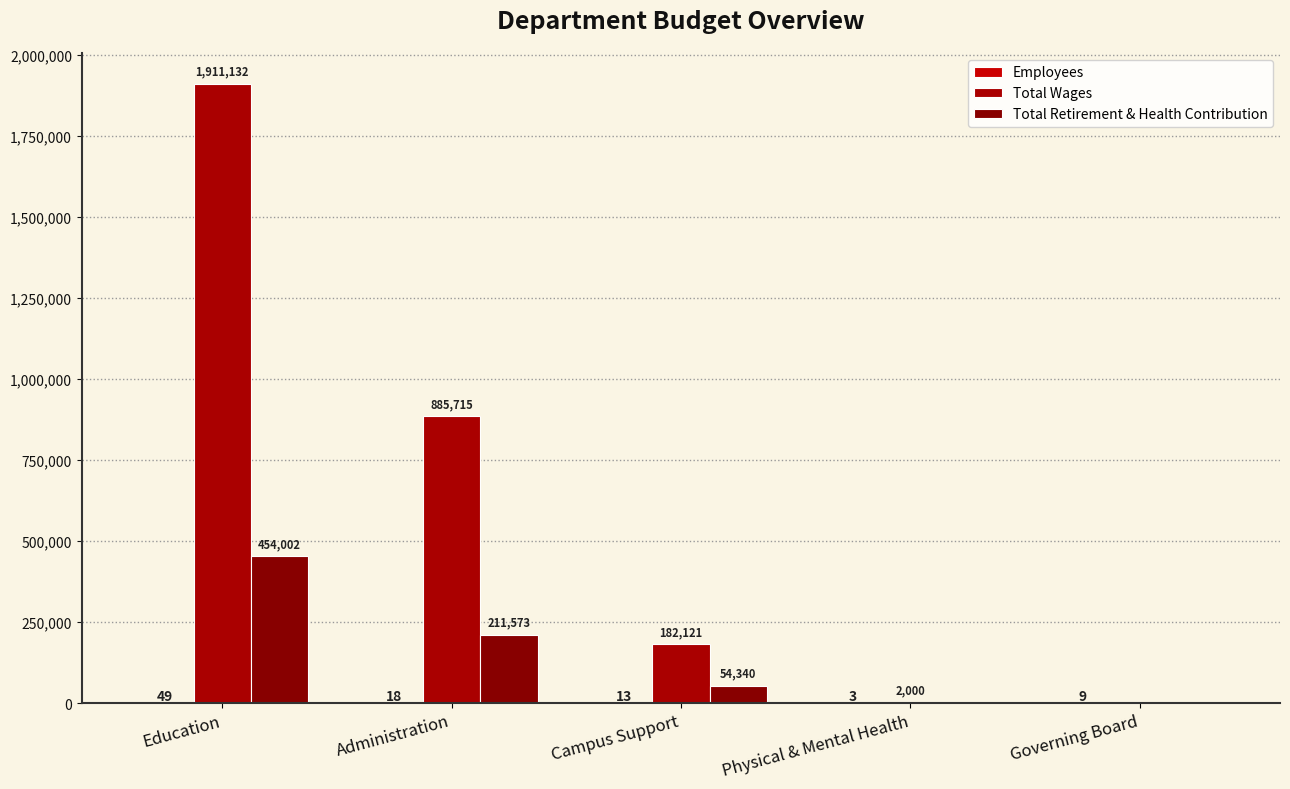

What is the maximum value for Employees?

49